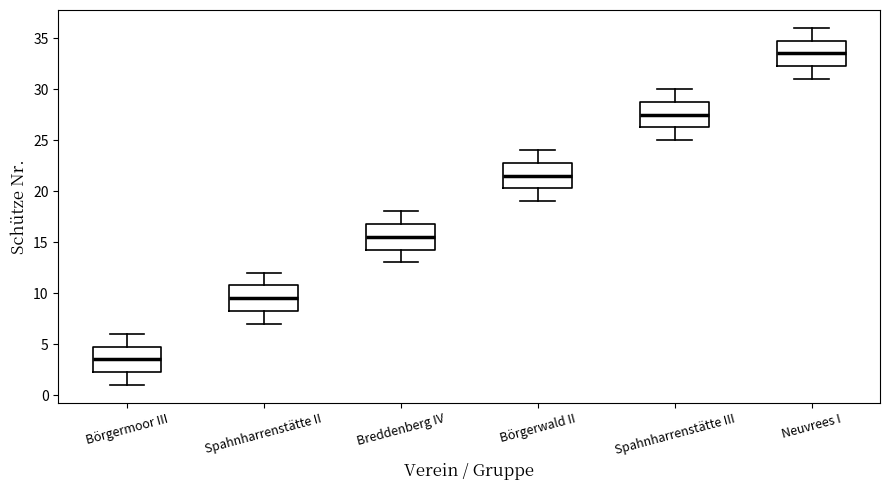

Where does the lower whisker of the box for Börgerwald II end on the y-axis? The values are not printed on the chart, so give them approximately, as read against the axis.

19.0